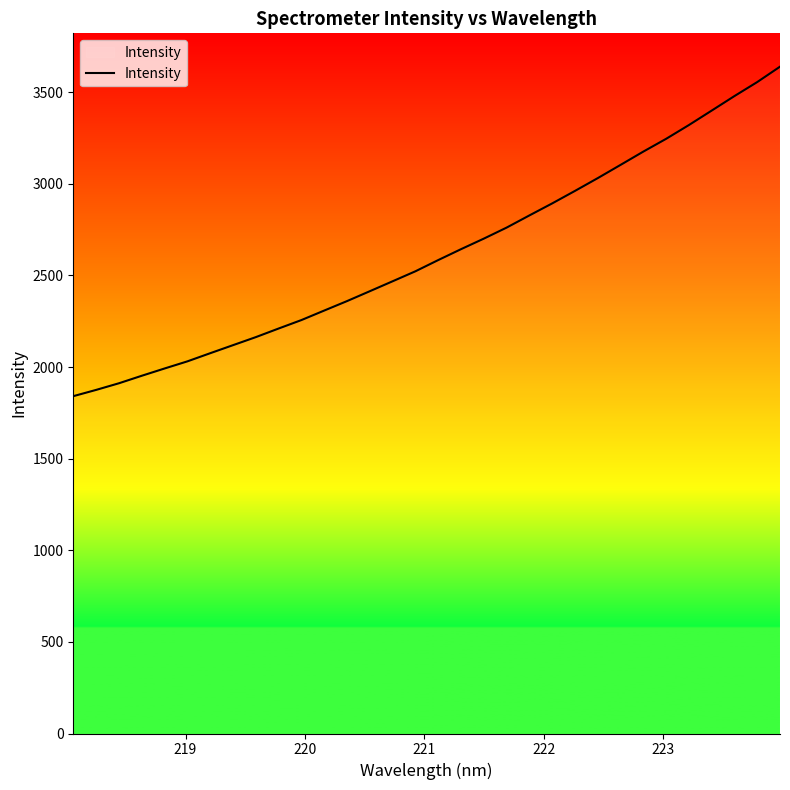

What is the maximum value shown in the chart?

3639.4